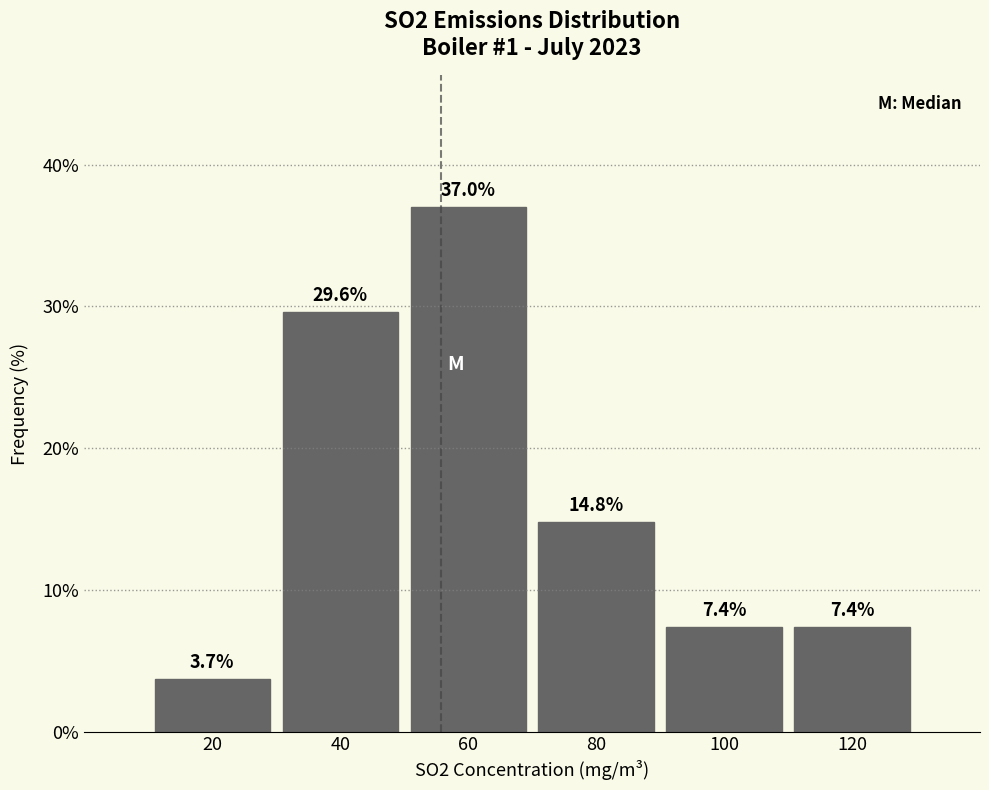

What is the height of the bar covering 110 to 130 on the x-axis?

7.4